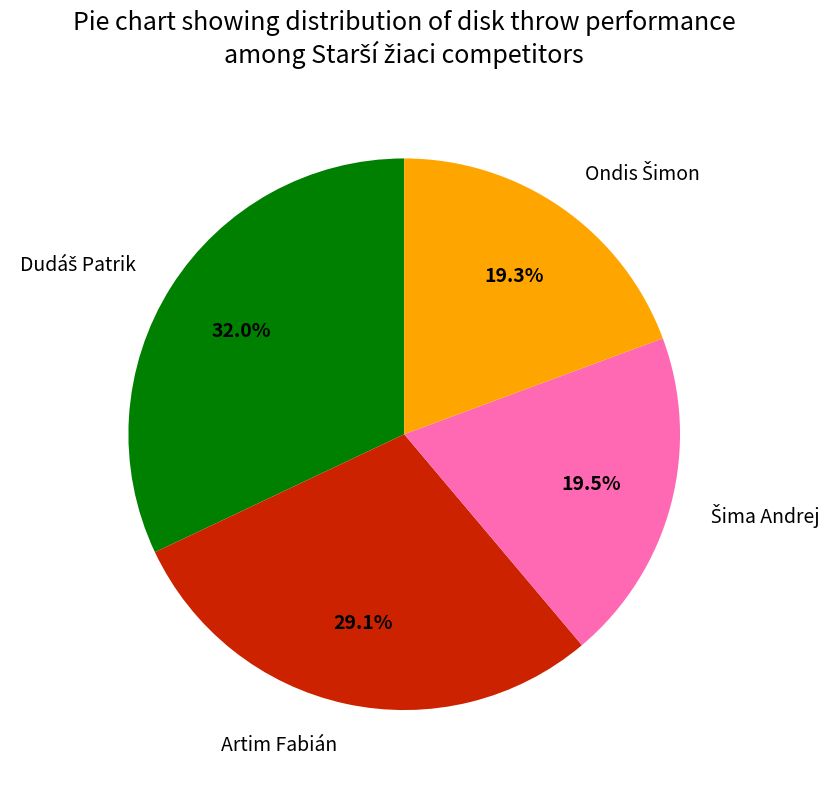

Does any single category account for the majority?

No